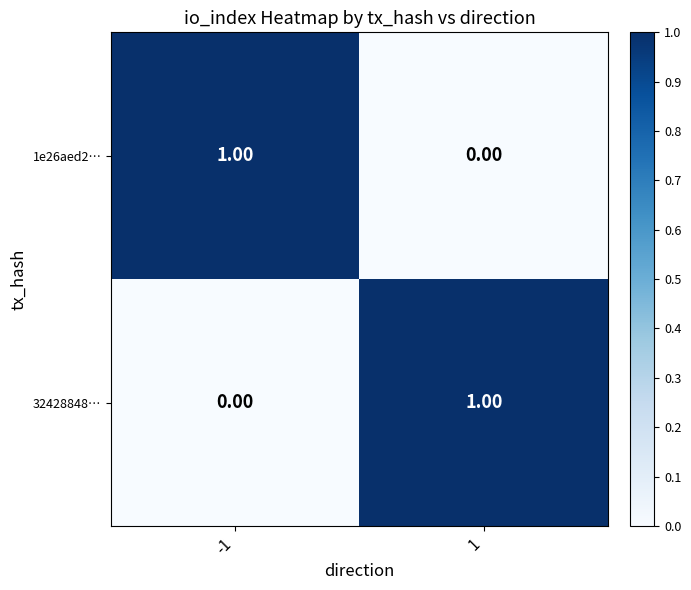

At 1, list the series in order from smallest to largest.

1e26aed2…, 32428848…